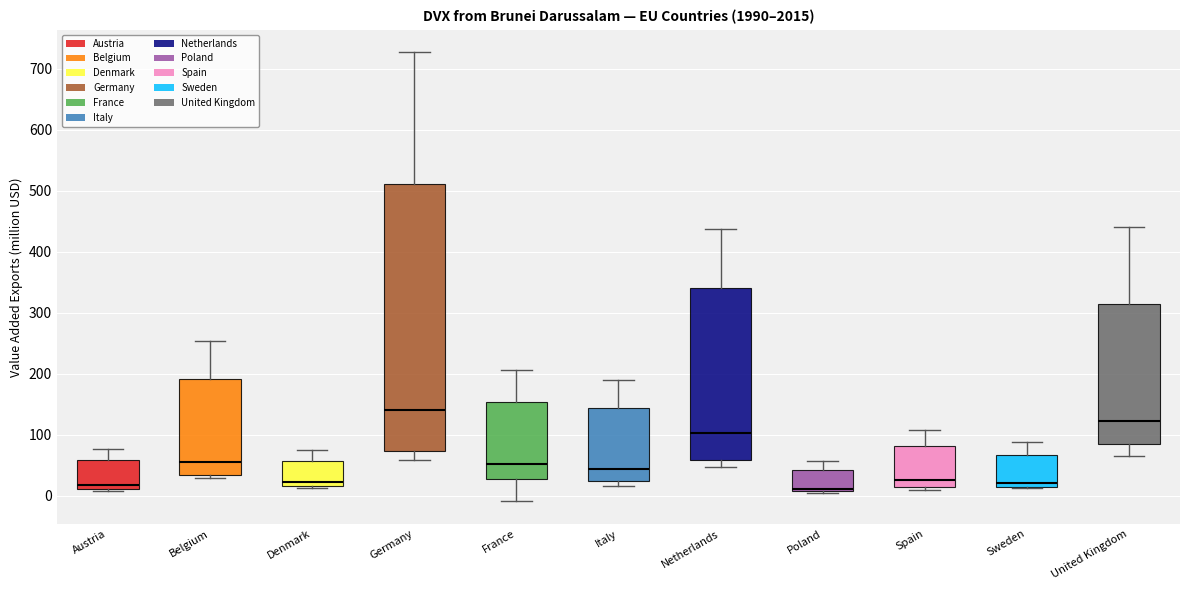

Reading left to right, read every box against the y-axis: the position of its median line, the range the box covers, and the ends of its whiskers. The values are not printed on the chart, so give them approximately, as read against the axis.

Austria: median 20, box 10 to 60, whiskers 10 to 80
Belgium: median 60, box 30 to 190, whiskers 30 (just below the box's lower edge) to 250
Denmark: median 20 (just above the box's lower edge), box 20 to 60, whiskers 10 to 70
Germany: median 140, box 70 to 510, whiskers 60 to 730
France: median 50, box 30 to 150, whiskers -10 to 210
Italy: median 40, box 20 to 140, whiskers 20 (just below the box's lower edge) to 190
Netherlands: median 100, box 60 to 340, whiskers 50 to 440
Poland: median 10 (just above the box's lower edge), box 10 to 40, whiskers 10 to 60
Spain: median 30, box 10 to 80, whiskers 10 (just below the box's lower edge) to 110
Sweden: median 20 (just above the box's lower edge), box 20 to 70, whiskers 10 to 90
United Kingdom: median 120, box 90 to 310, whiskers 60 to 440